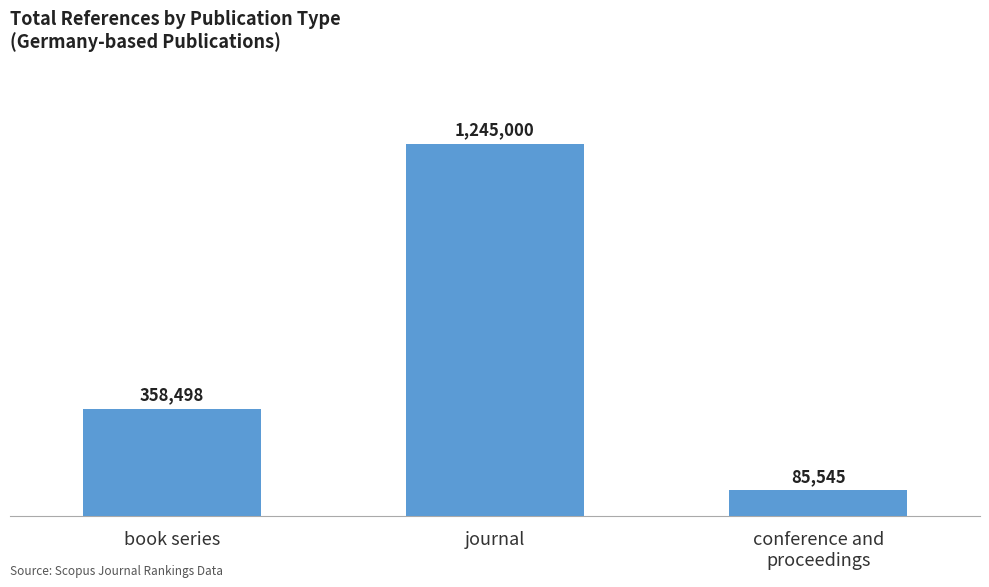

Which category has the highest value across all series?

journal